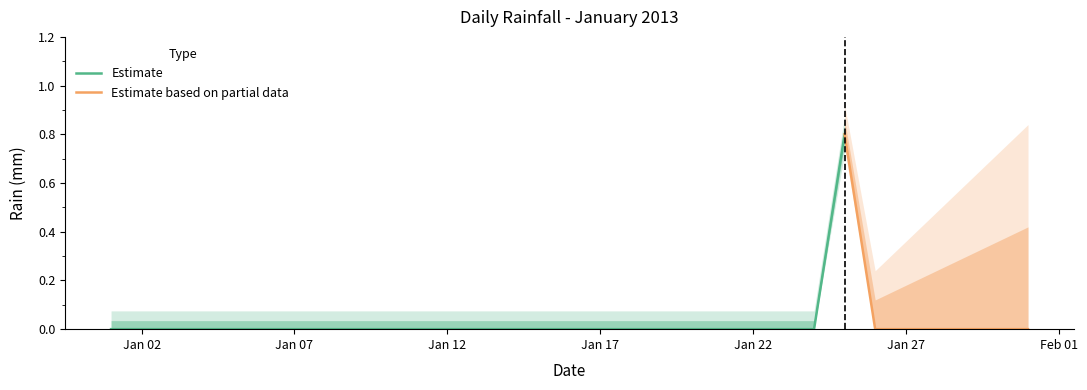

How many values are between 0 and 1?

31